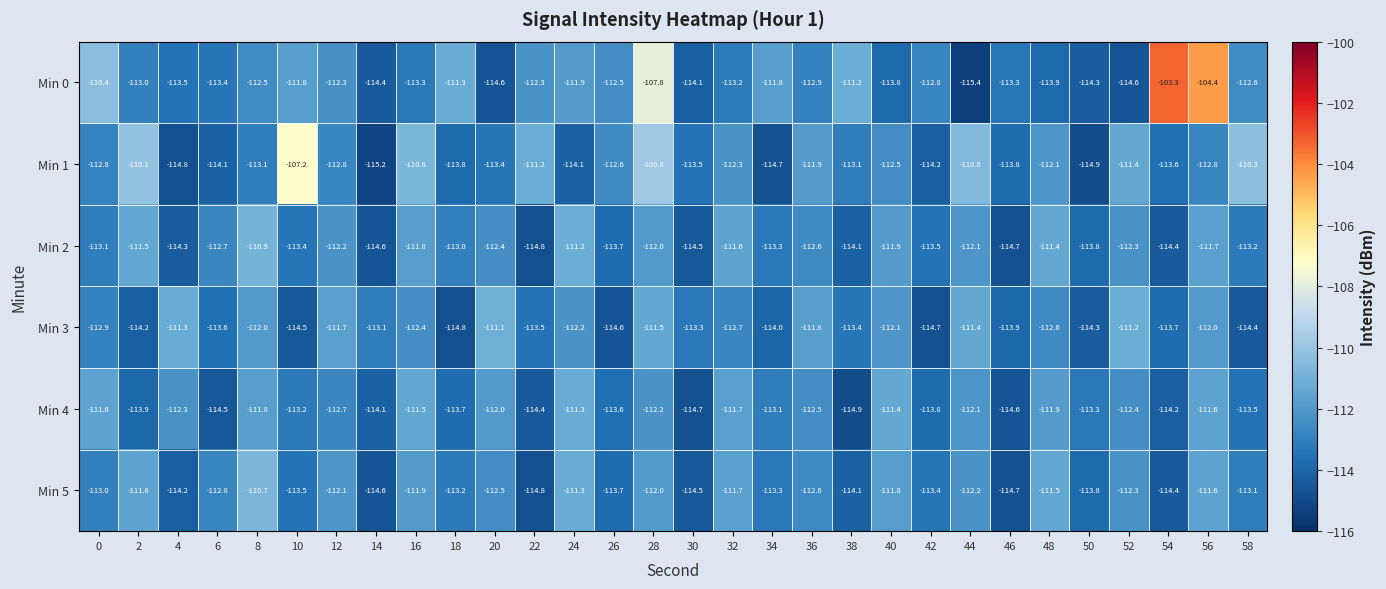

Where is Min 2 nearest to the value -112?

28